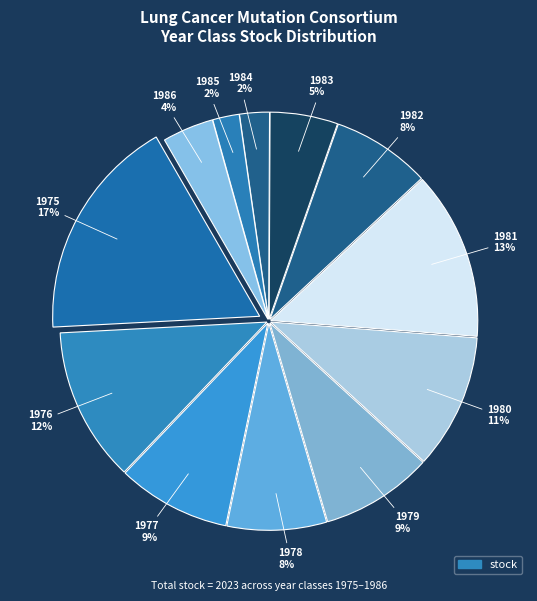

How many slices are in this pie chart?

12